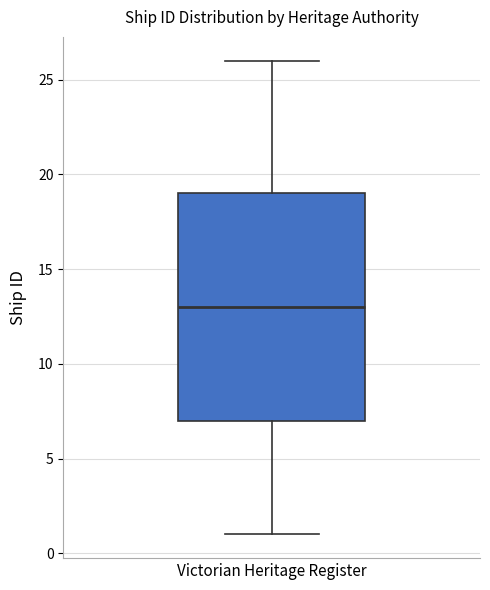

Transcribe this box plot: give where the median line is, the range the box spans, and where the two whiskers end, as read against the y-axis. The values are not printed on the chart, so give them approximately, as read against the axis.

median 13, box 7 to 19, whiskers 1 to 26